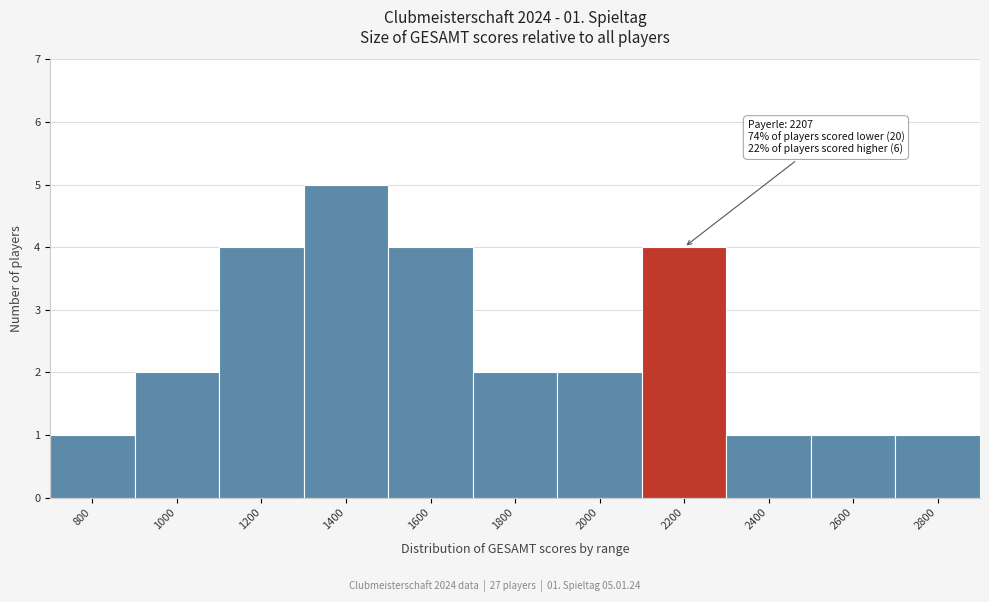

Reading left to right, extract all data points from this chart.

800=1	1000=2	1200=4	1400=5	1600=4	1800=2	2000=2	2200=4	2400=1	2600=1	2800=1